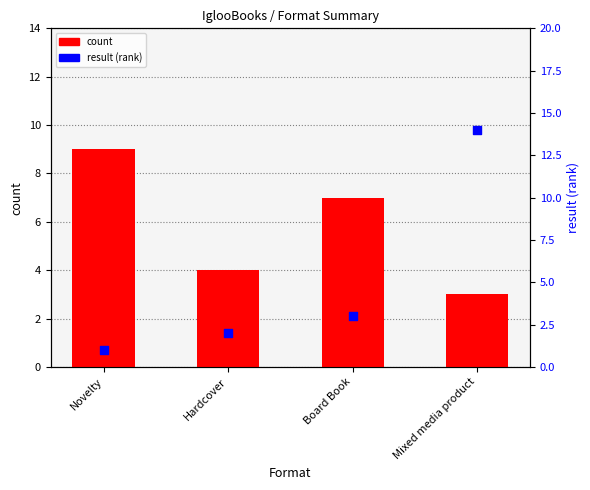

Is the value of count at Board Book greater than the value of result (rank) at Novelty?

Yes